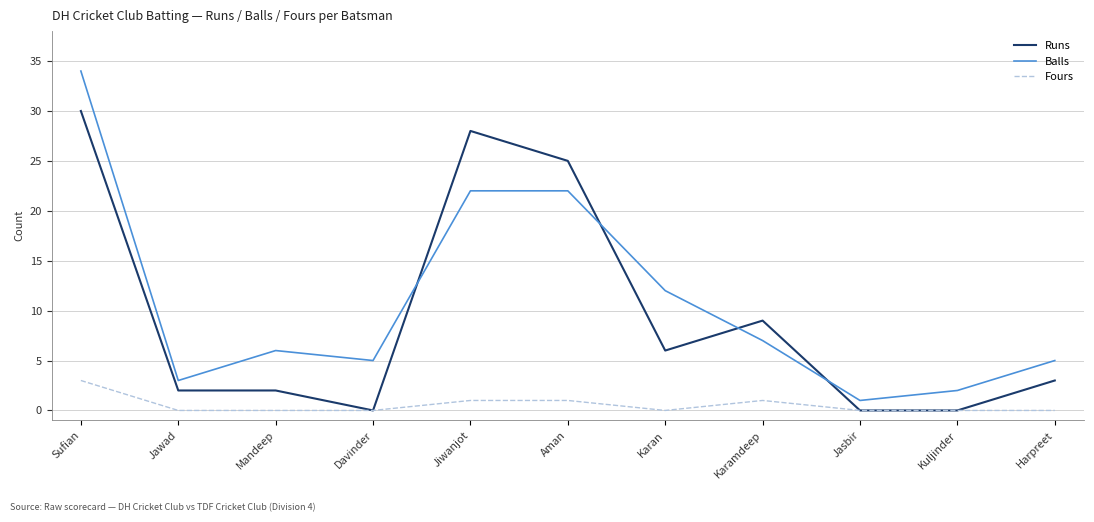

What is the highest value of the Fours series?

3